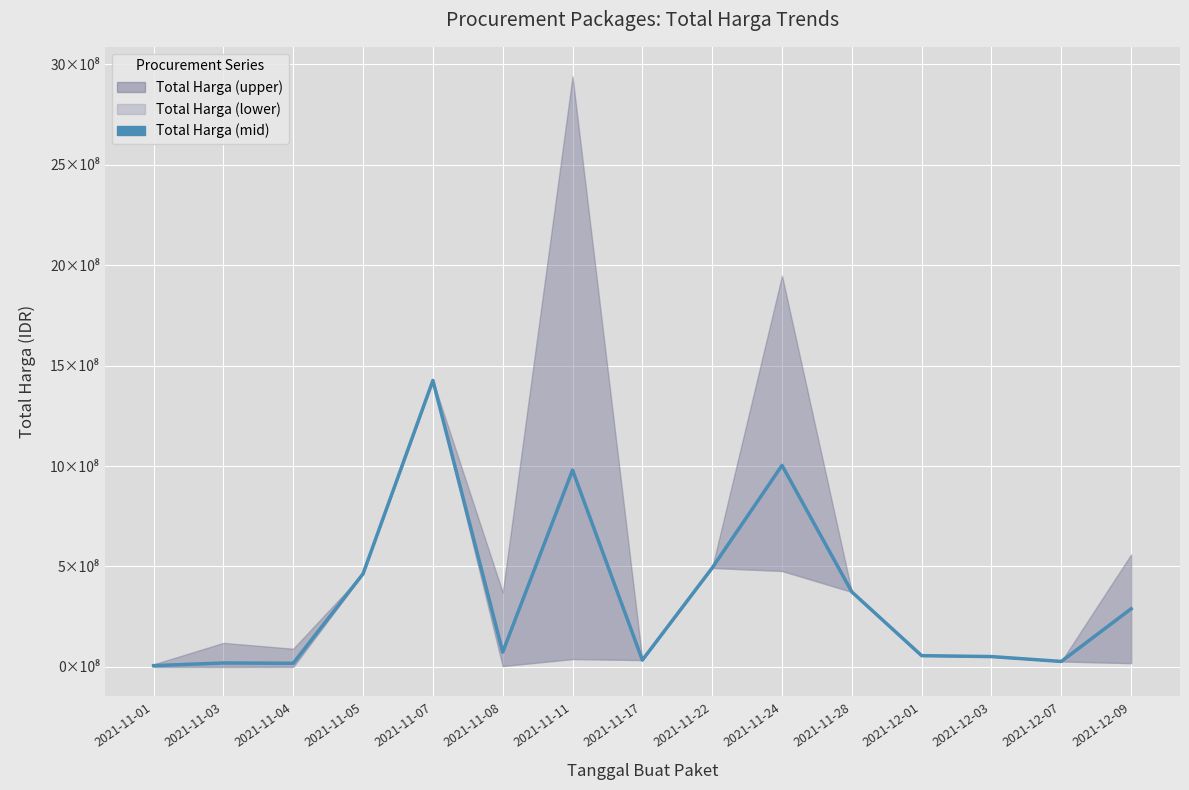

How many points are higher than both their immediate neighbors (excluding endpoints)?

4